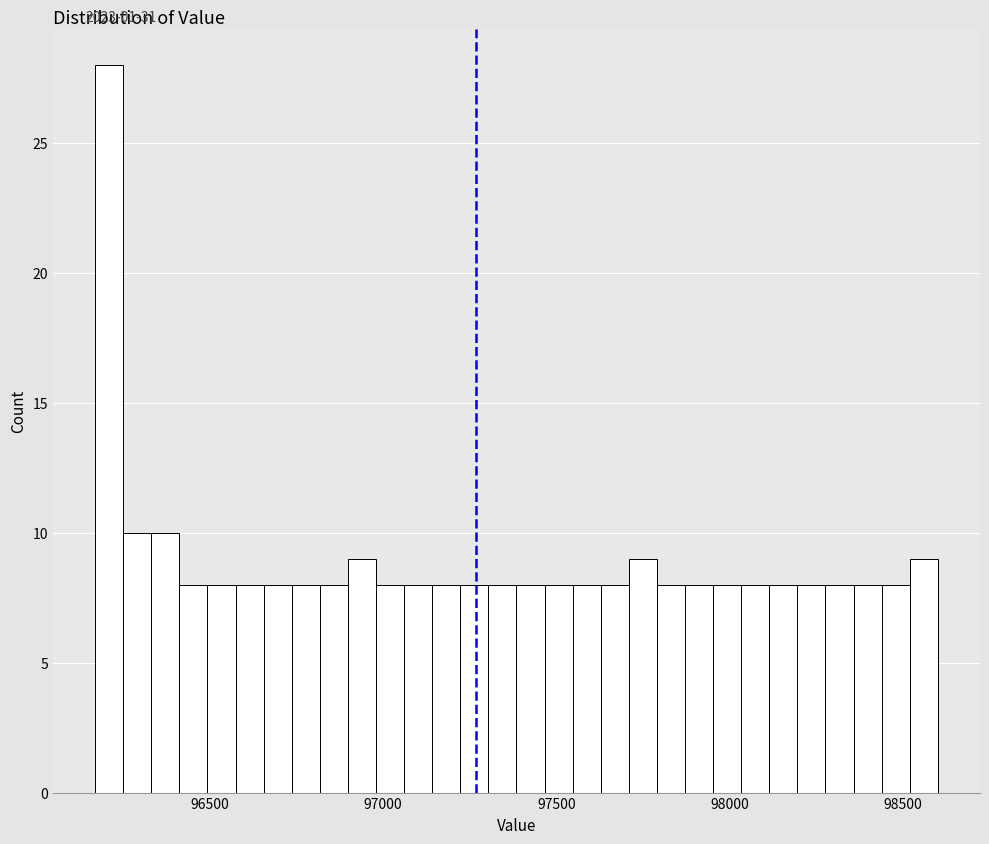

Read against the x-axis, roughly where is the centre of the tallest bar?

96200